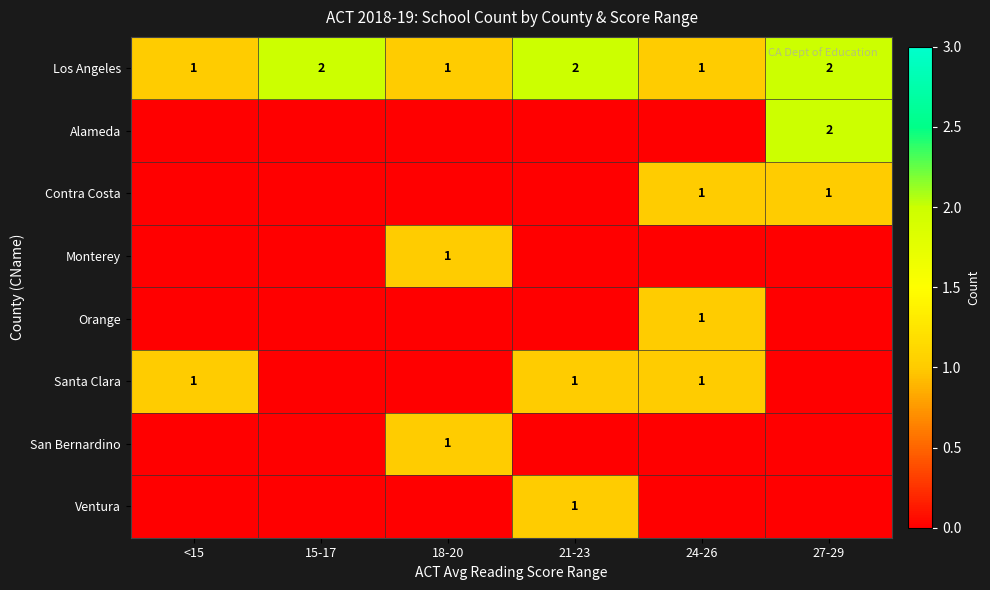

How many values in the Los Angeles series are below 2?

3